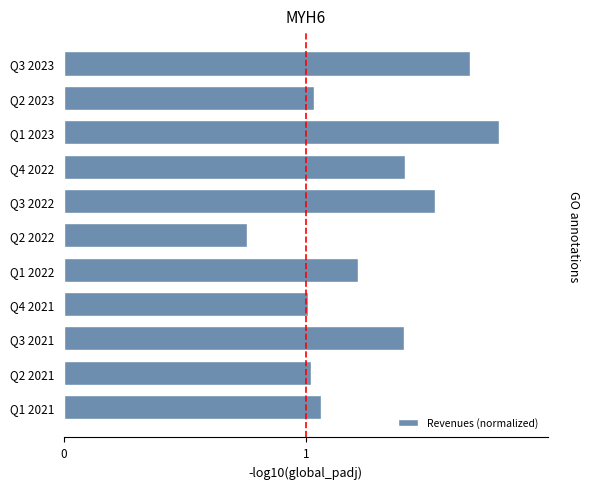

What is the difference between the second highest and second lowest values?

0.7